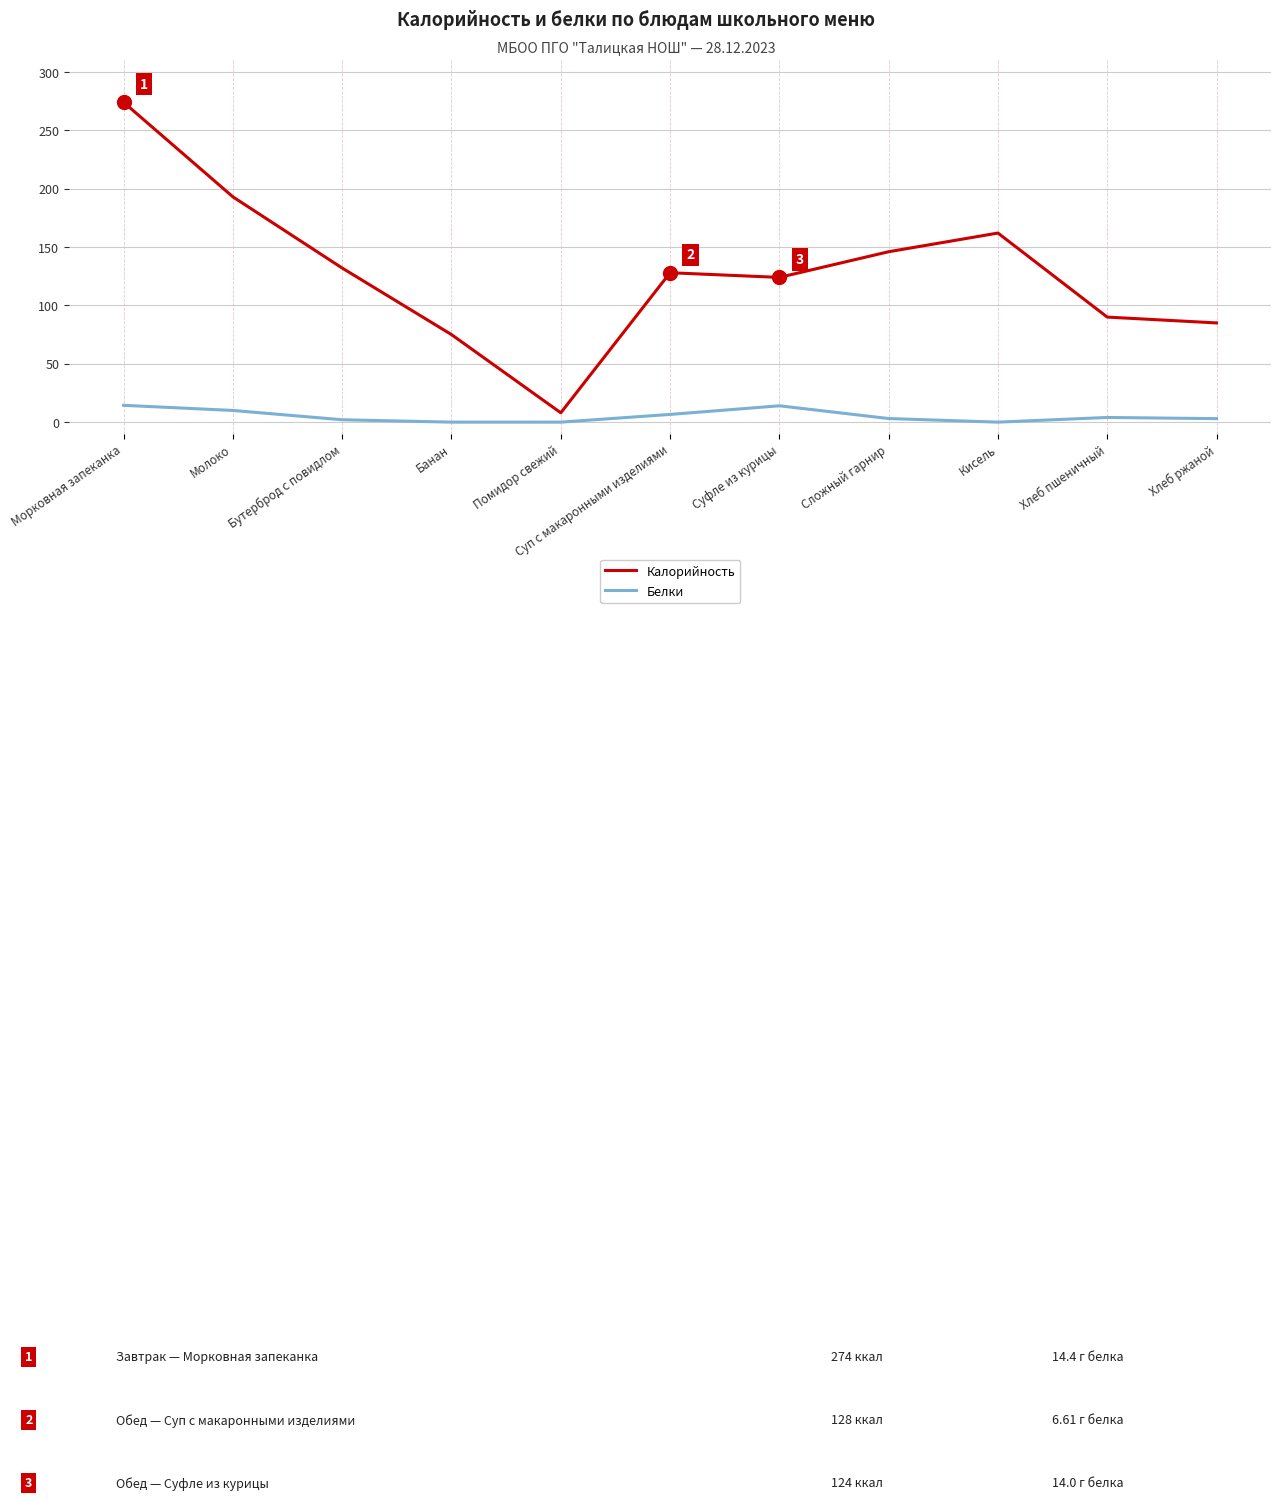

Which series changed the most between Морковная запеканка and Банан?

Калорийность